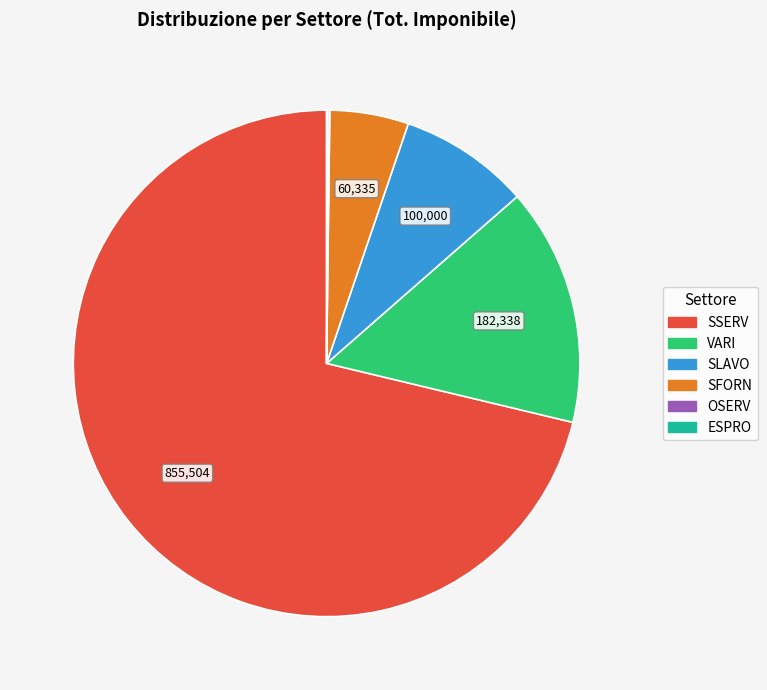

Approximately how many times larger is the value at SLAVO compared to SFORN?

1.7